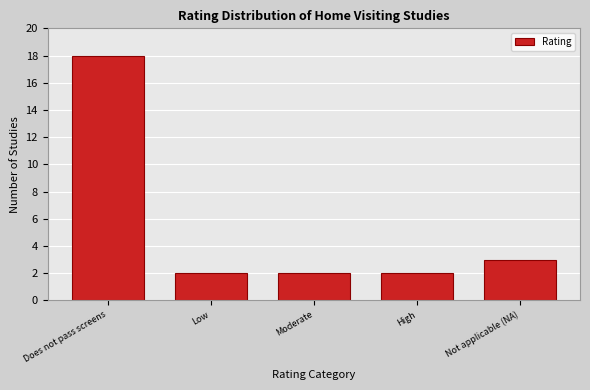

Reading left to right, list all the values displayed in this chart.

18	2	2	2	3